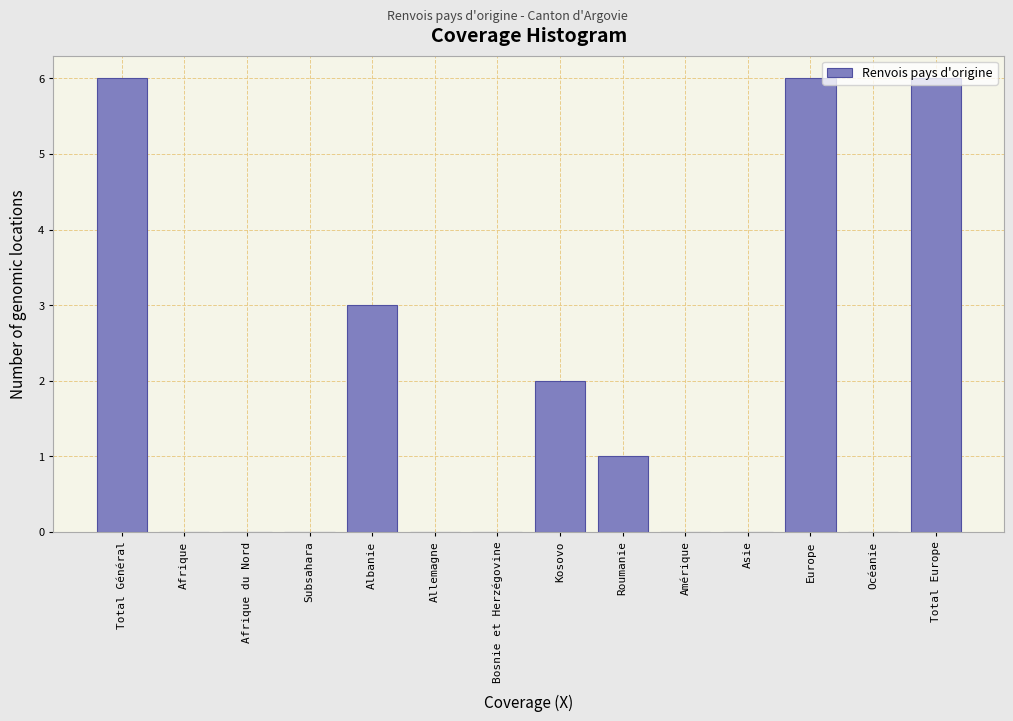

What is the maximum value shown in the chart?

6